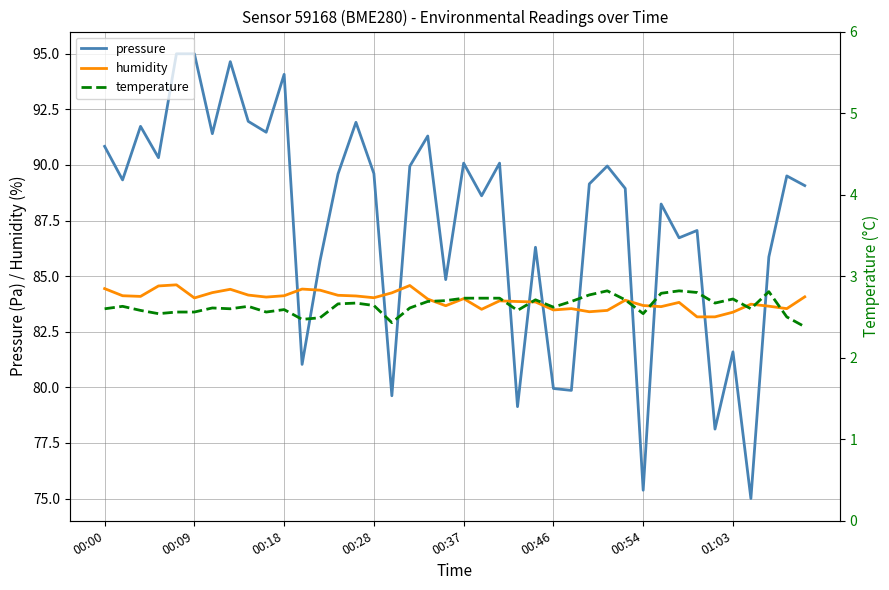

True or false: pressure and humidity cross at least once.

True